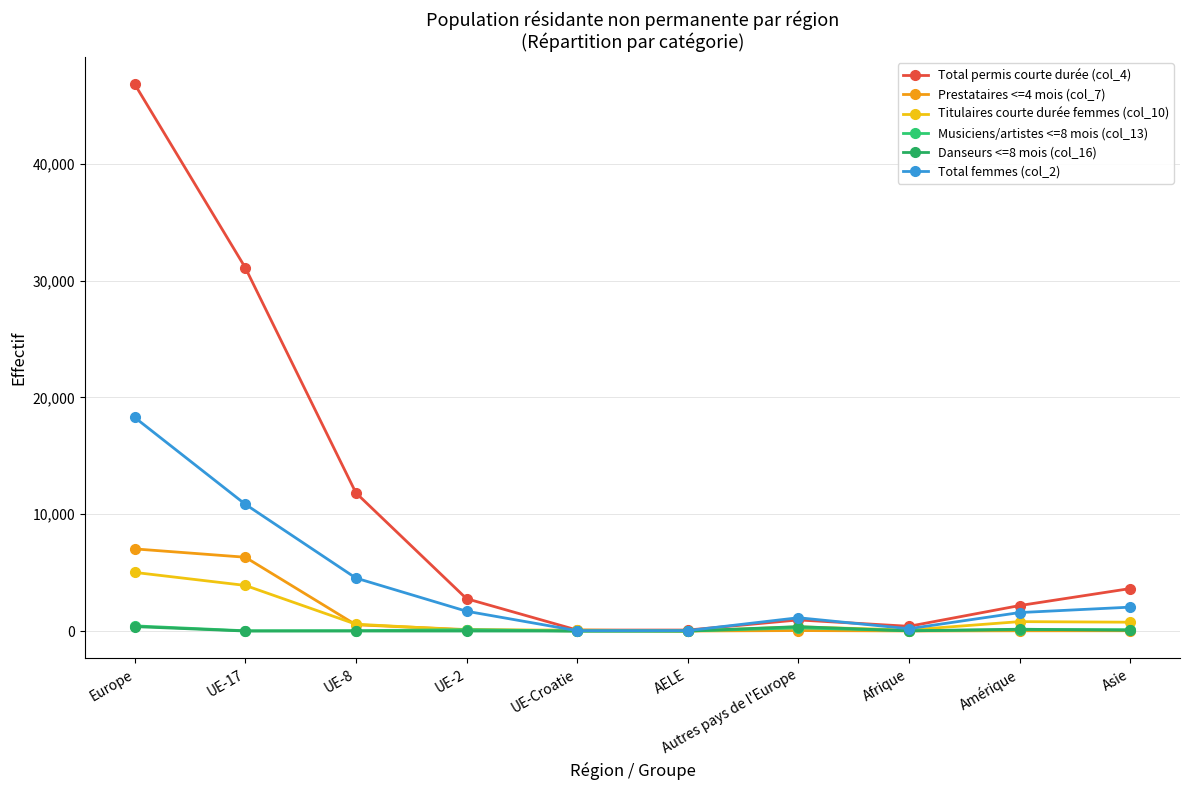

Which series ends up on top after the final intersection of Titulaires courte durée femmes (col_10) and Prestataires <=4 mois (col_7)?

Titulaires courte durée femmes (col_10)